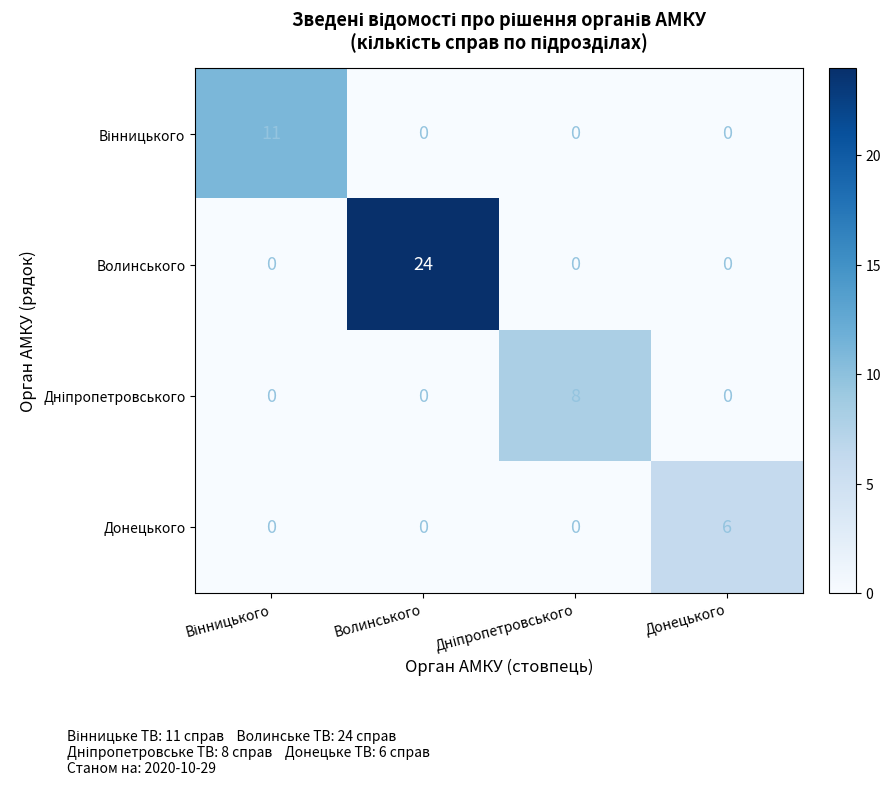

At which category is the sum across all series the highest?

Волинського